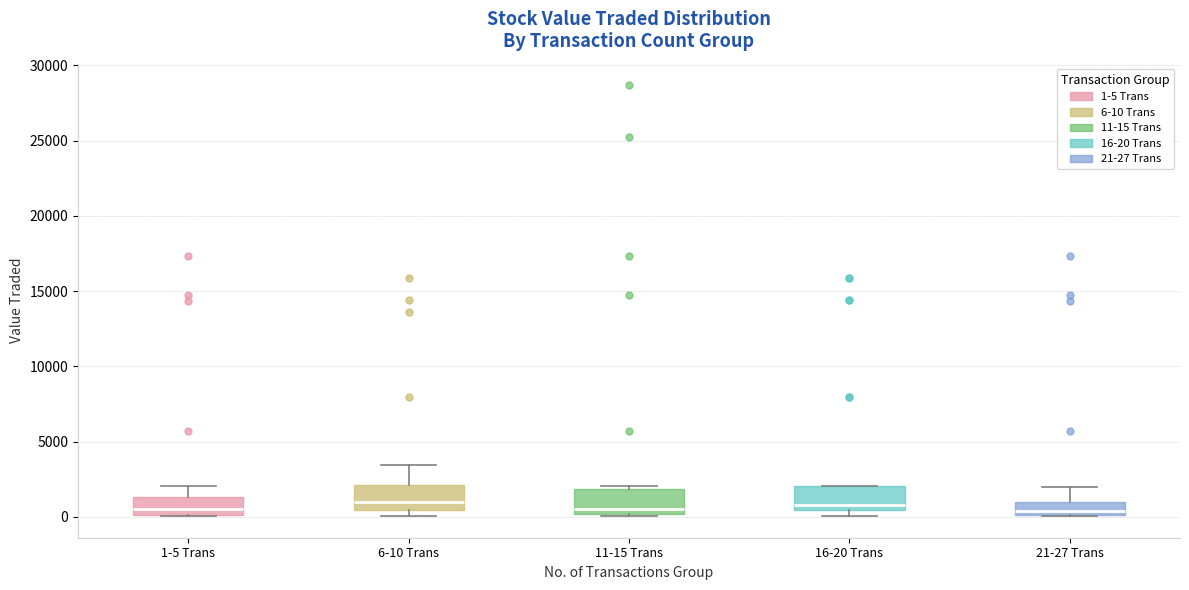

Reading left to right, read every box against the y-axis: the position of its median line, the range the box covers, and the ends of its whiskers. The values are not printed on the chart, so give them approximately, as read against the axis.

1-5 Trans: median 500, box 0 to 1500, whiskers 0 to 2000
6-10 Trans: median 1000, box 500 to 2000, whiskers 0 to 3500
11-15 Trans: median 500, box 0 to 2000, whiskers 0 to 2000 (just above the box's upper edge)
16-20 Trans: median 1000, box 500 to 2000, whiskers 0 to 2000
21-27 Trans: median 500, box 0 to 1000, whiskers 0 to 2000